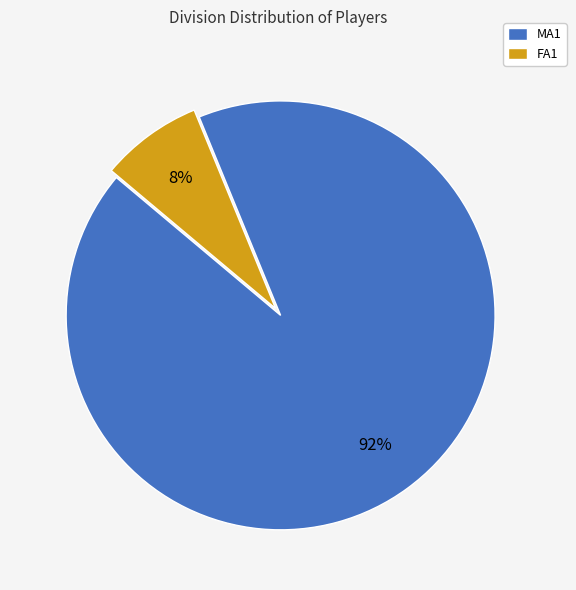

Which slice represents more than half of the pie?

MA1